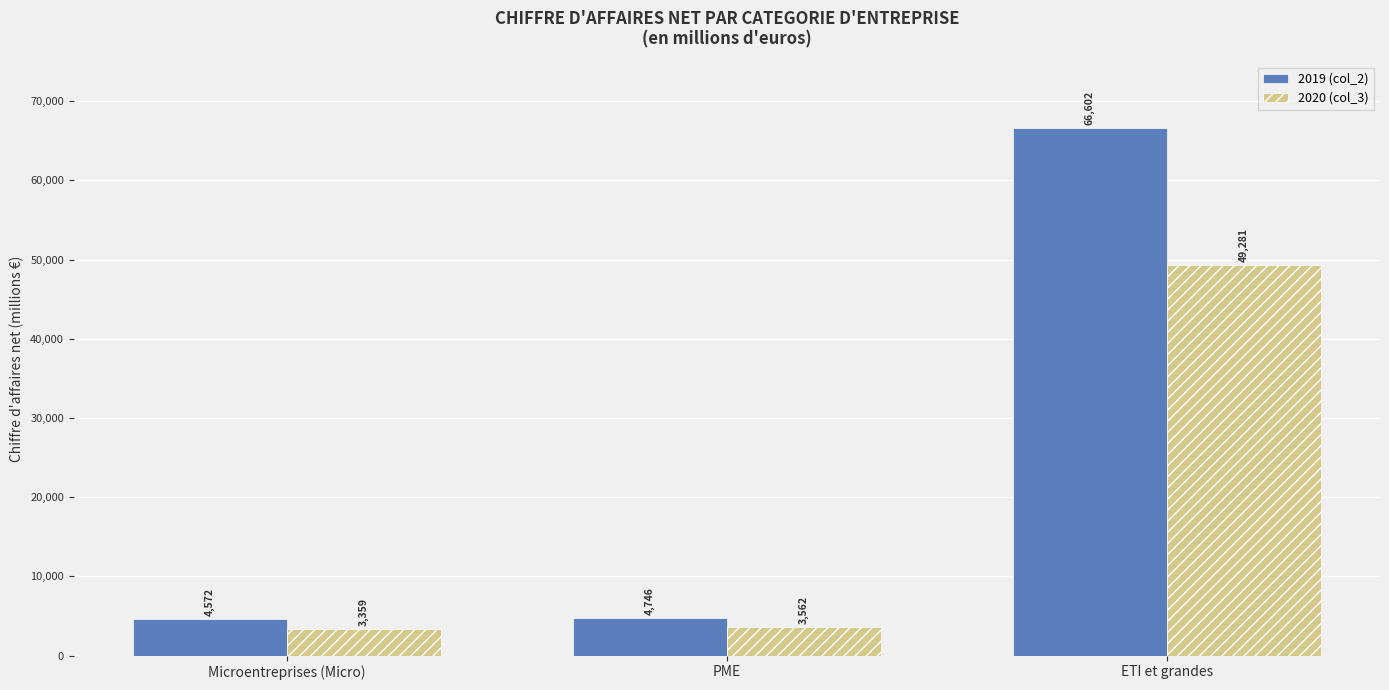

What is the minimum value shown in the chart?

3359.1